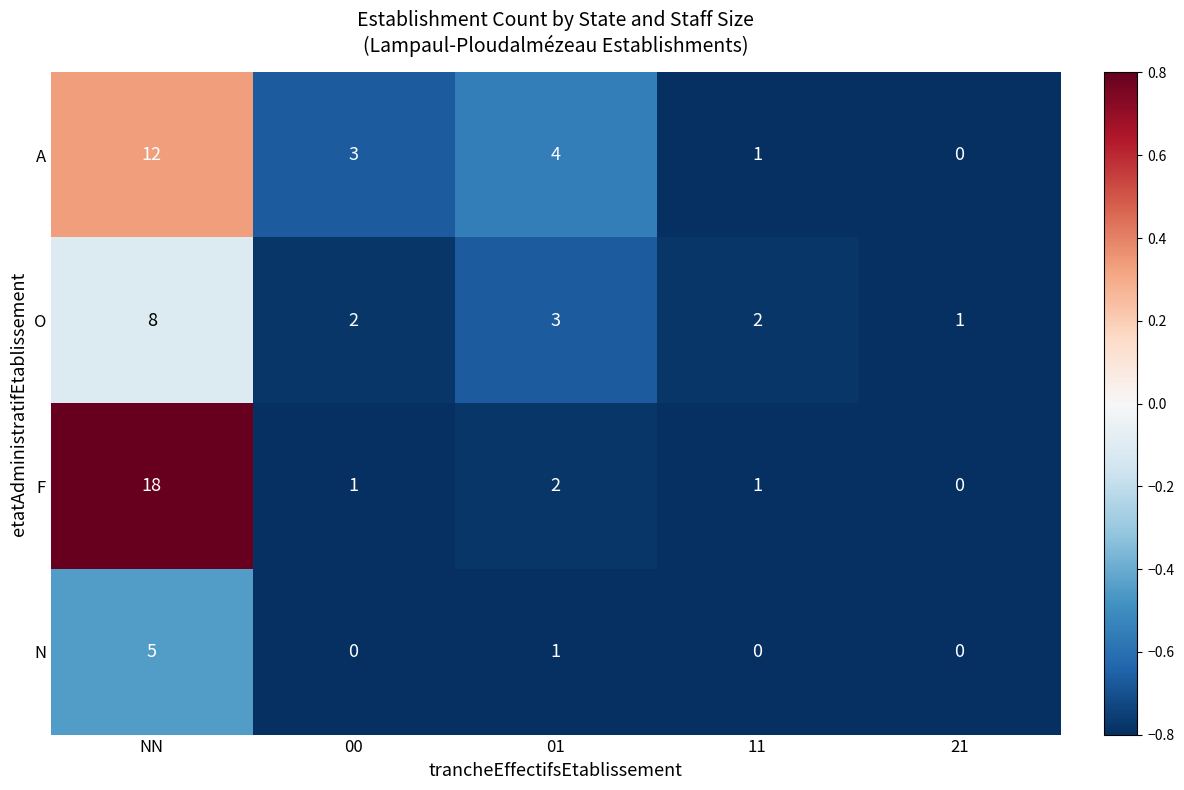

What is the difference between the maximum and minimum values in the O series?

7